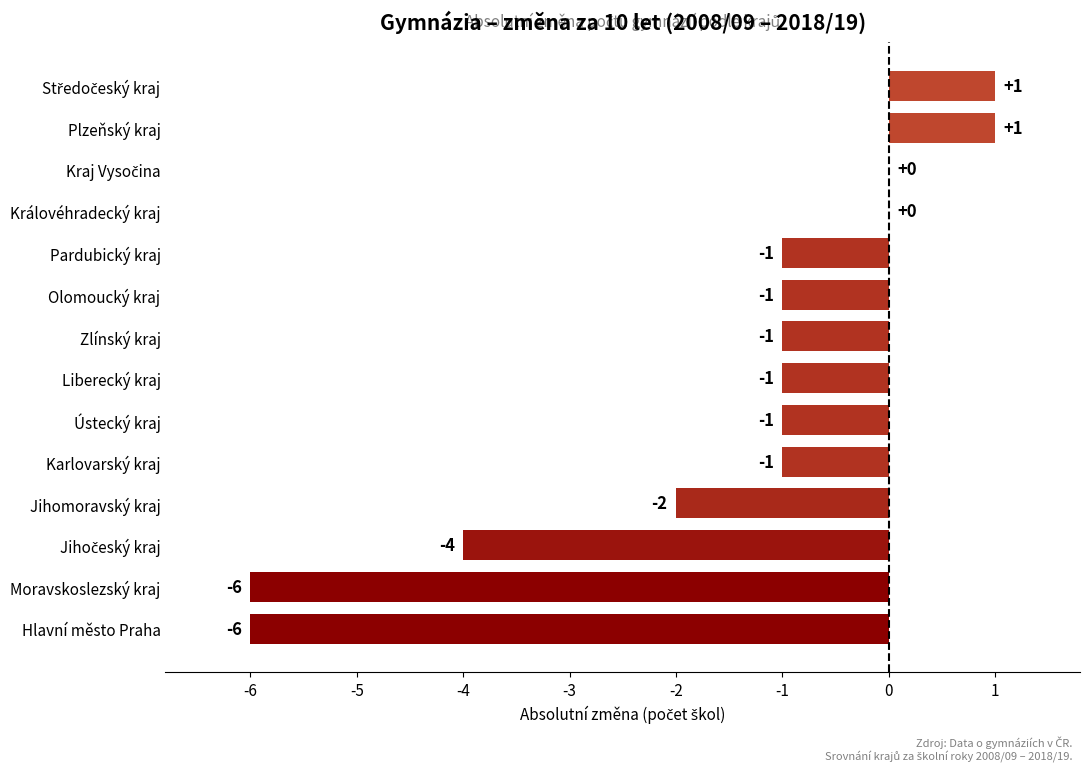

Are the bars horizontal?

Yes